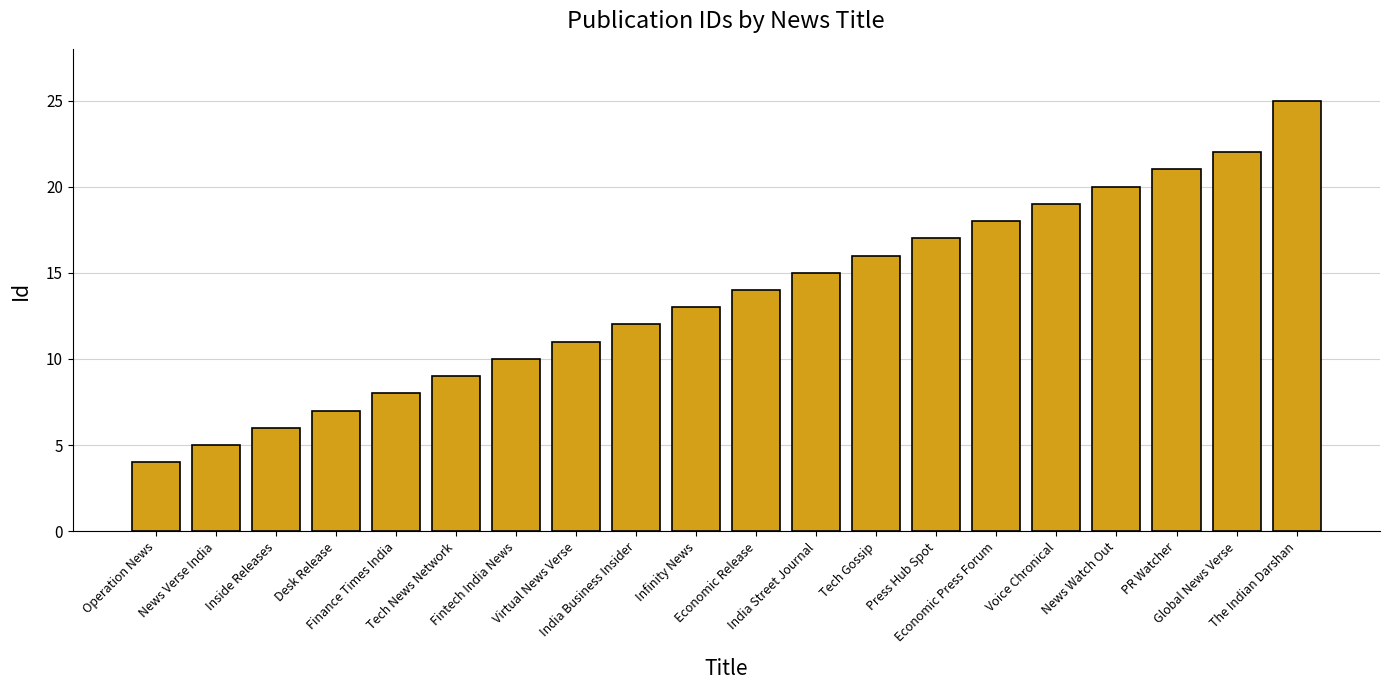

What is the smallest value displayed?

4